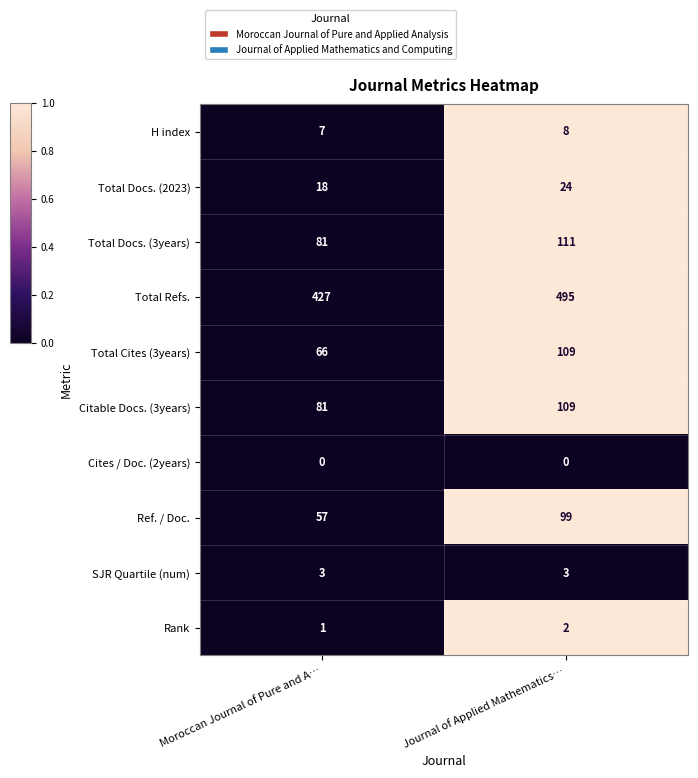

What is the difference between the Total Cites (3years) values at Moroccan Journal of Pure and A… and Journal of Applied Mathematics…?

43